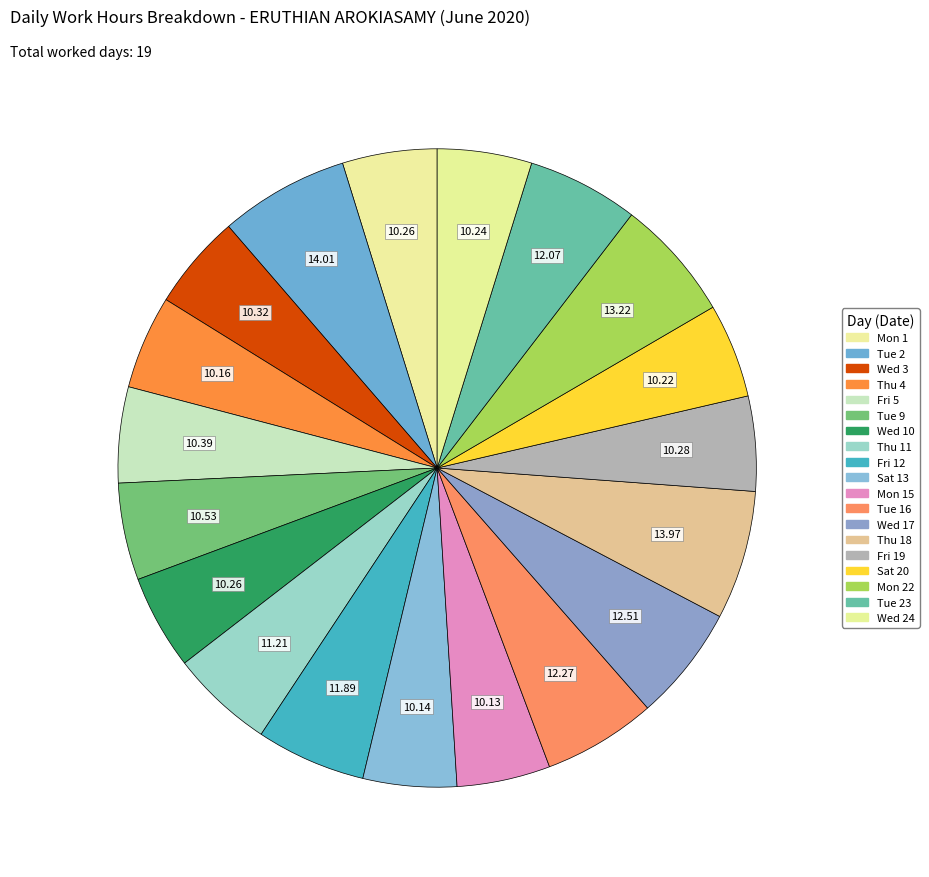

How many slices are in this pie chart?

19